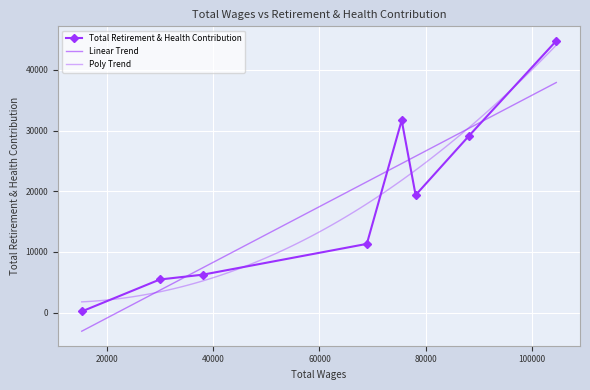

What is the change in value from 88180.0 to 29922.0?

-23675